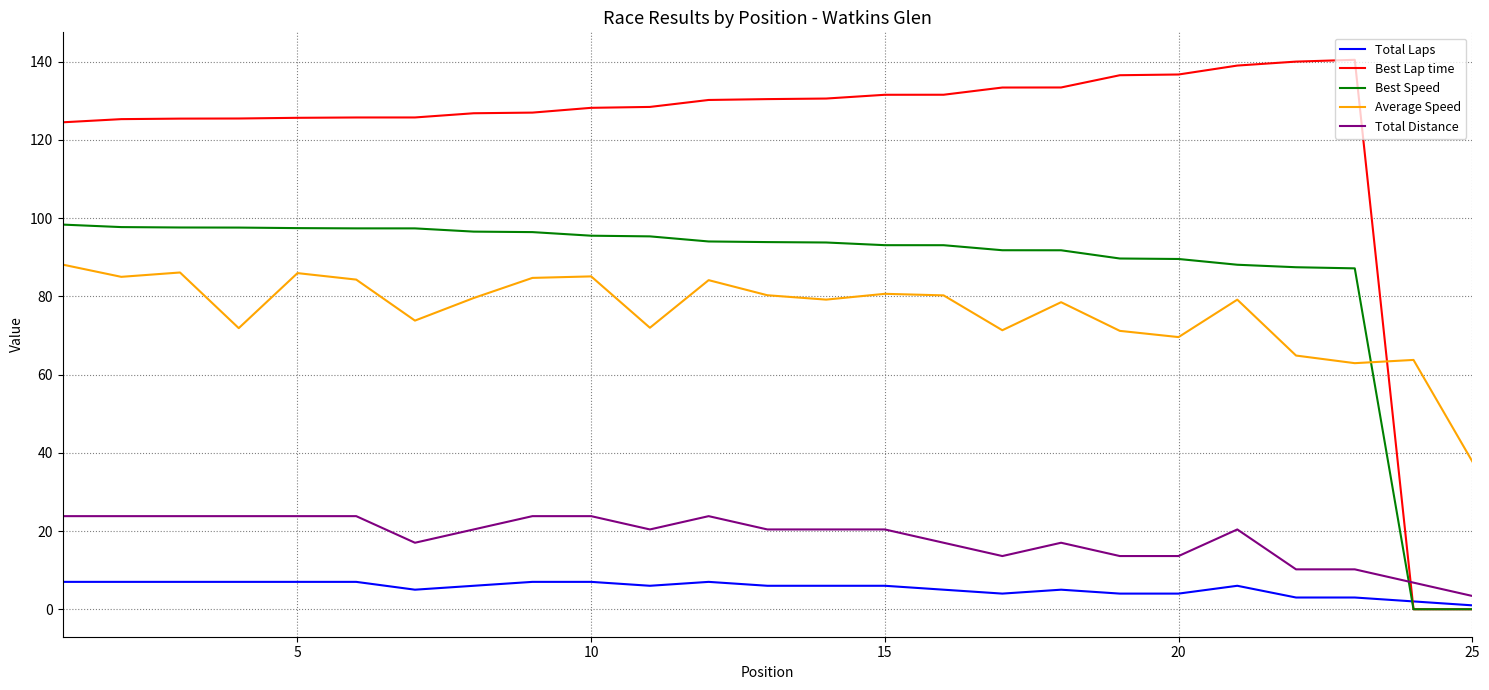

True or false: Best Speed and Total Distance intersect in this chart.

True